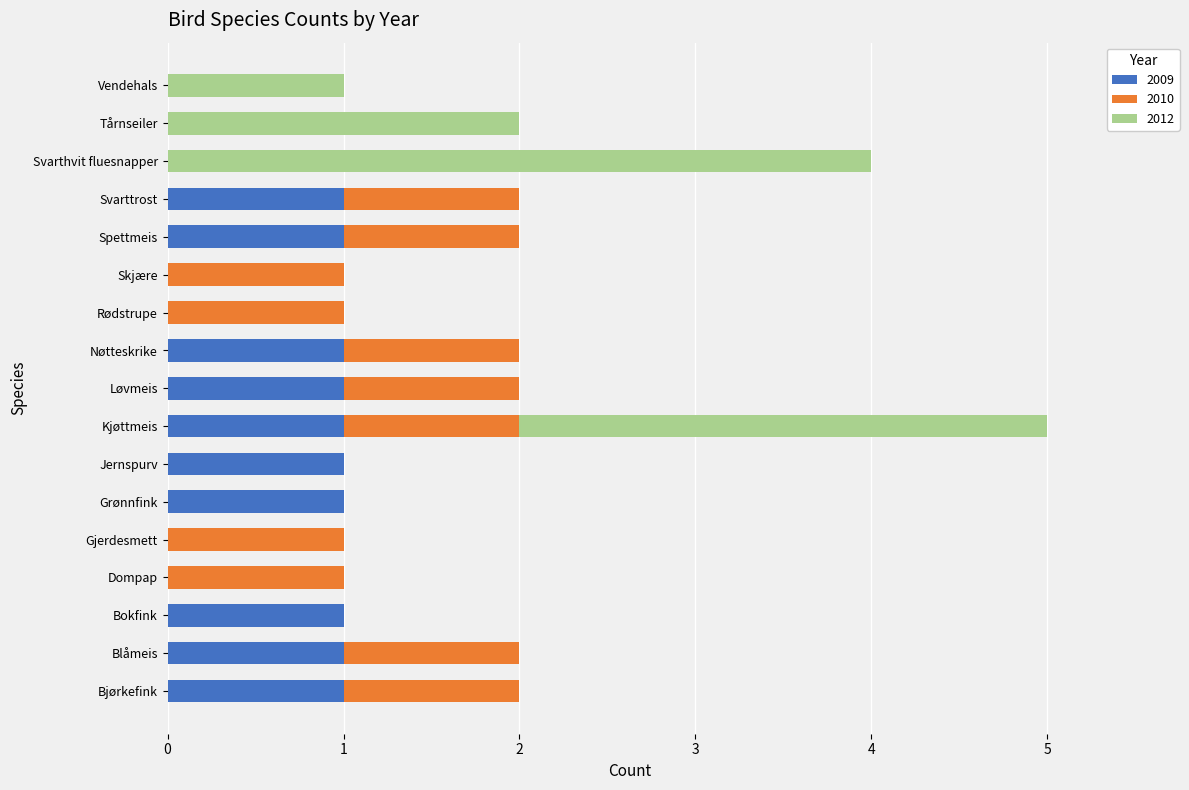

Is it true that 2009 equals -1 at Gjerdesmett?

False